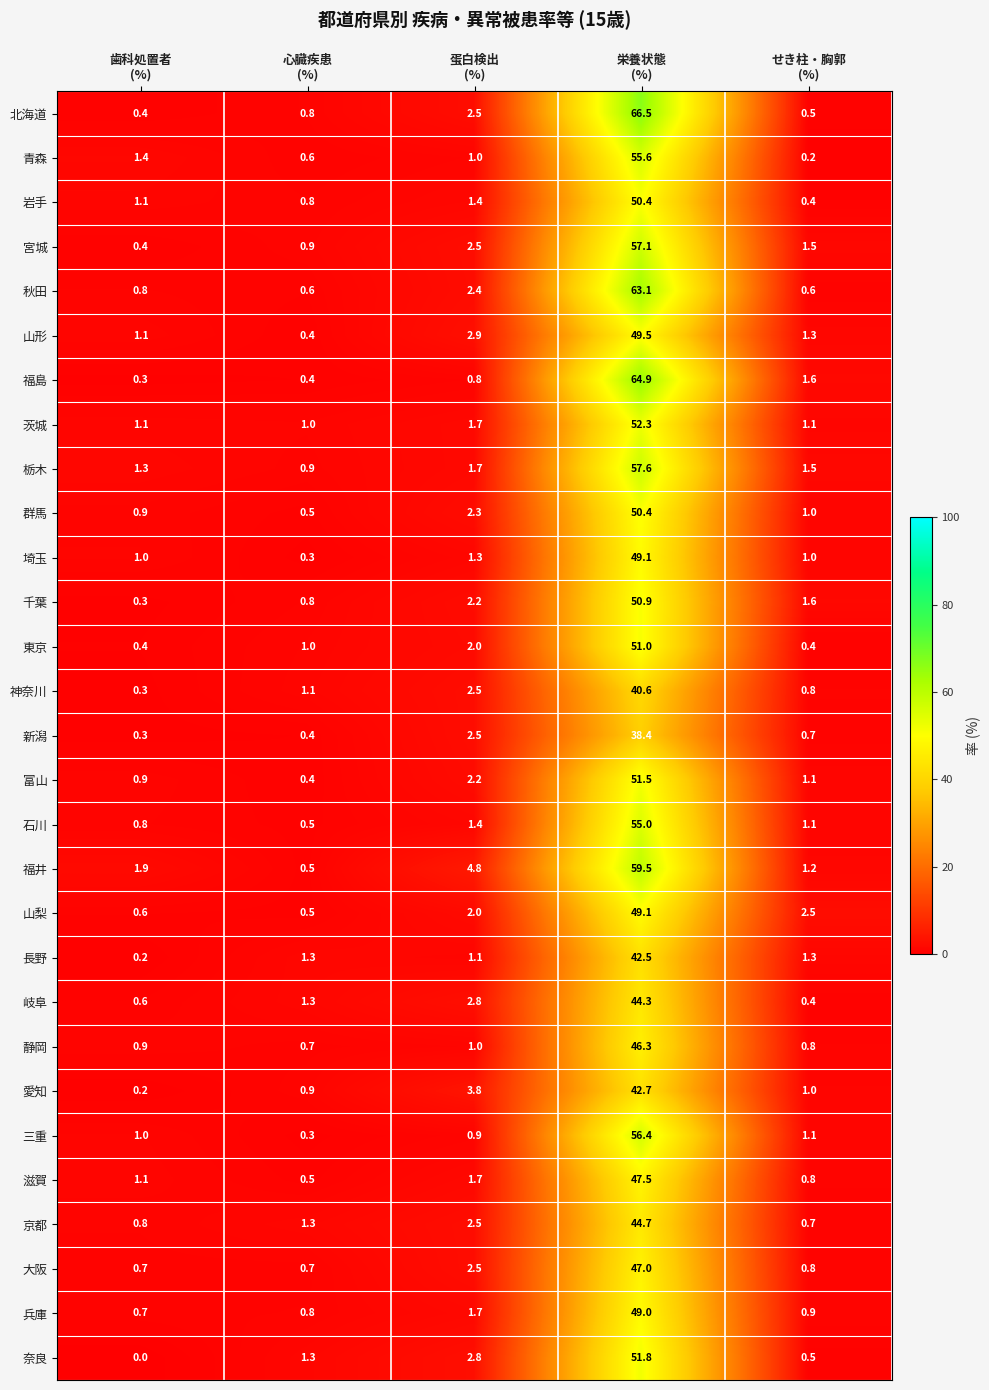

What is the maximum value shown in the chart?

66.5